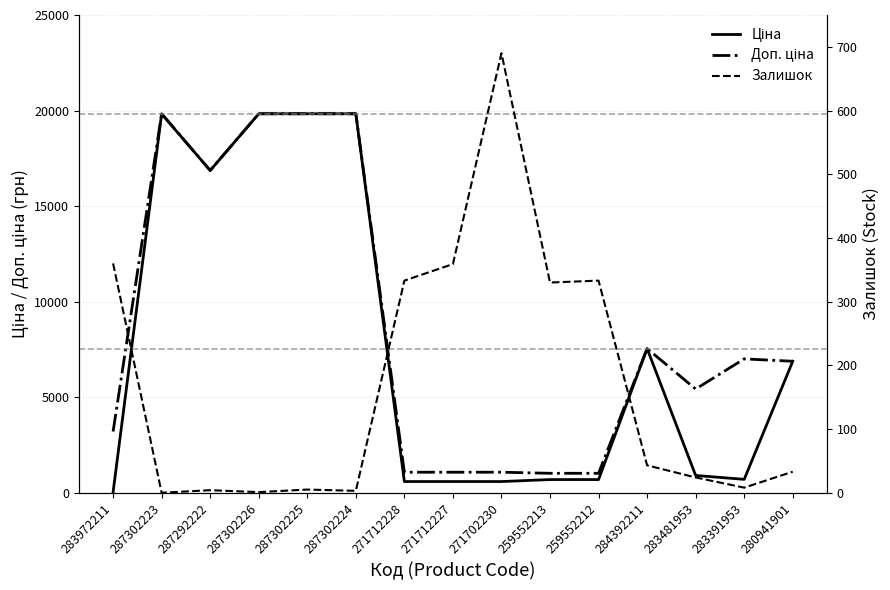

Reading left to right, transcribe all the data shown in this chart.

Ціна: 283972211=32.0	287302223=19831.1	287292222=16863.2	287302226=19831.1	287302225=19831.1	287302224=19831.1	271712228=586.0	271712227=586.0	271702230=586.0	259552213=689.1	259552212=689.1	284392211=7545.9	283481953=904.3	283391953=700.4	280941901=6879.5
Доп. ціна: 283972211=3205.0	287302223=19831.1	287292222=16863.2	287302226=19831.1	287302225=19831.1	287302224=19831.1	271712228=1074.5	271712227=1074.5	271702230=1074.5	259552213=1017.8	259552212=1017.8	284392211=7545.9	283481953=5425.9	283391953=7004.3	280941901=6879.5
Залишок: 283972211=360.0	287302223=0.0	287292222=4.0	287302226=1.0	287302225=5.0	287302224=3.0	271712228=333.0	271712227=359.0	271702230=690.0	259552213=330.0	259552212=333.0	284392211=43.0	283481953=24.0	283391953=8.0	280941901=33.0